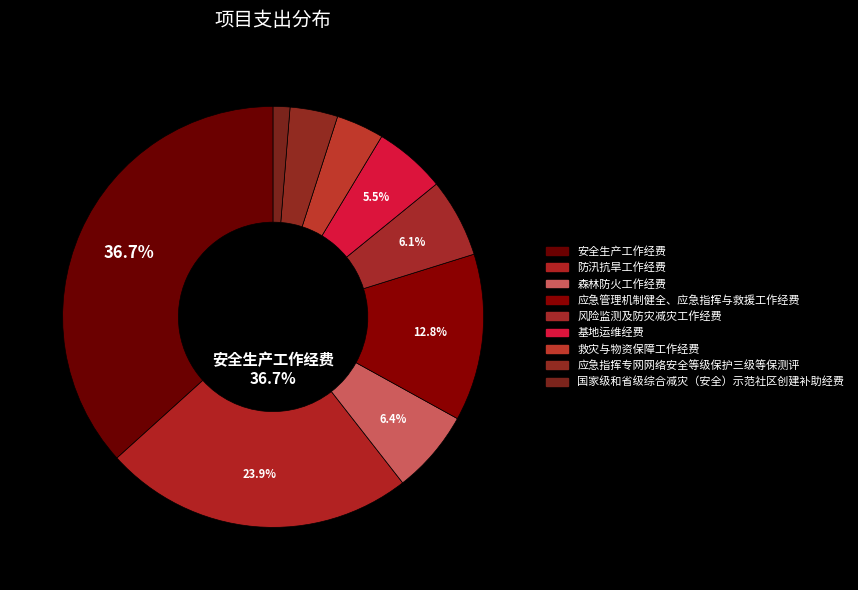

To the nearest percent, what is the average slice percentage?

11%